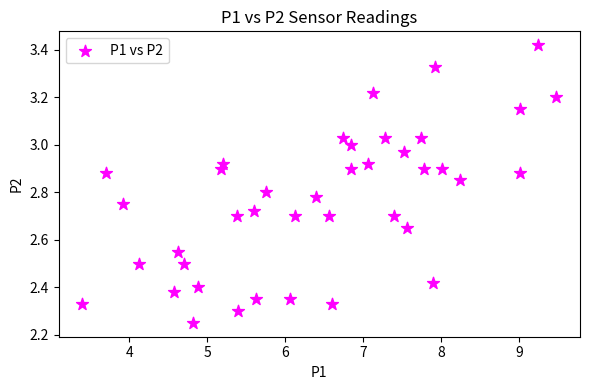

What is the range of Y values (max minus min)?

1.2